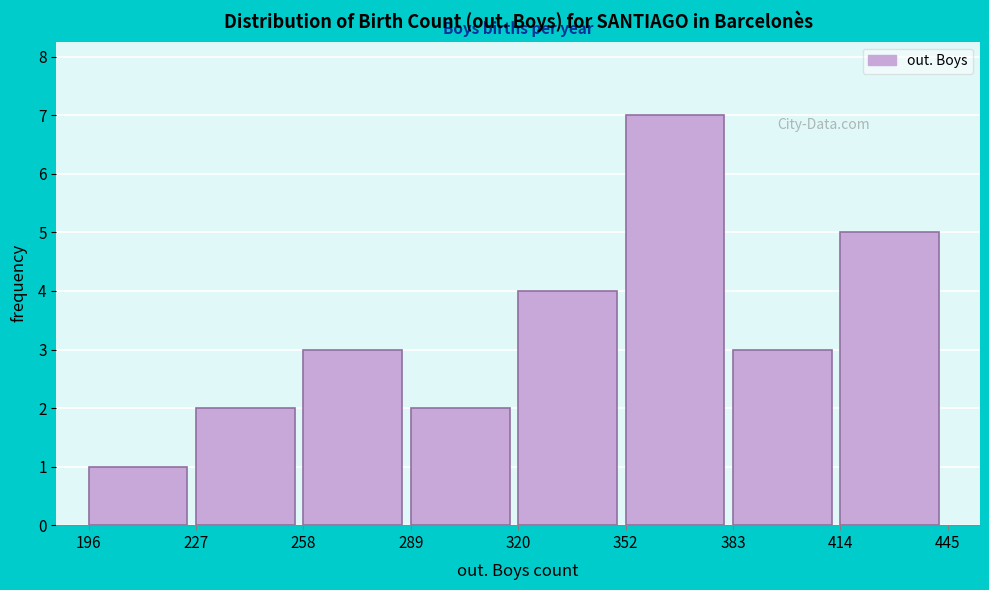

Reading left to right, transcribe this chart: for each bar, give the range it covers on the x-axis and its height. The values are not printed on the chart, so give them approximately, as read against the axis.

196 to 227: 1
227 to 258: 2
258 to 289: 3
289 to 320: 2
320 to 352: 4
352 to 383: 7
383 to 414: 3
414 to 445: 5